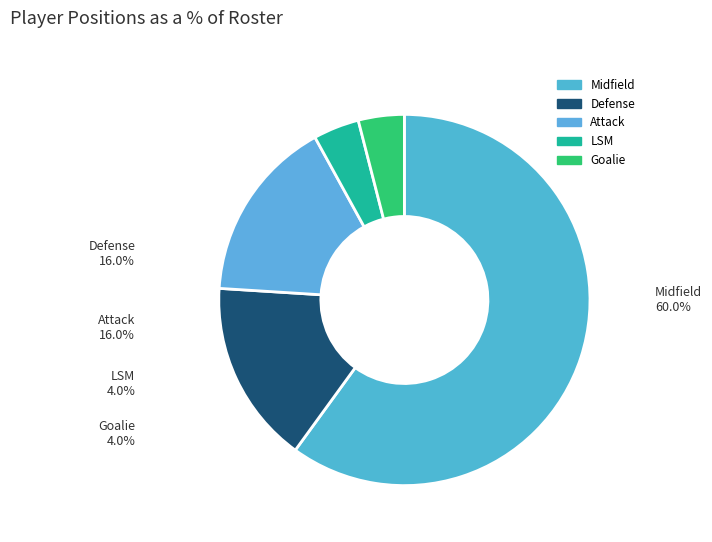

Which slice is the largest?

Midfield